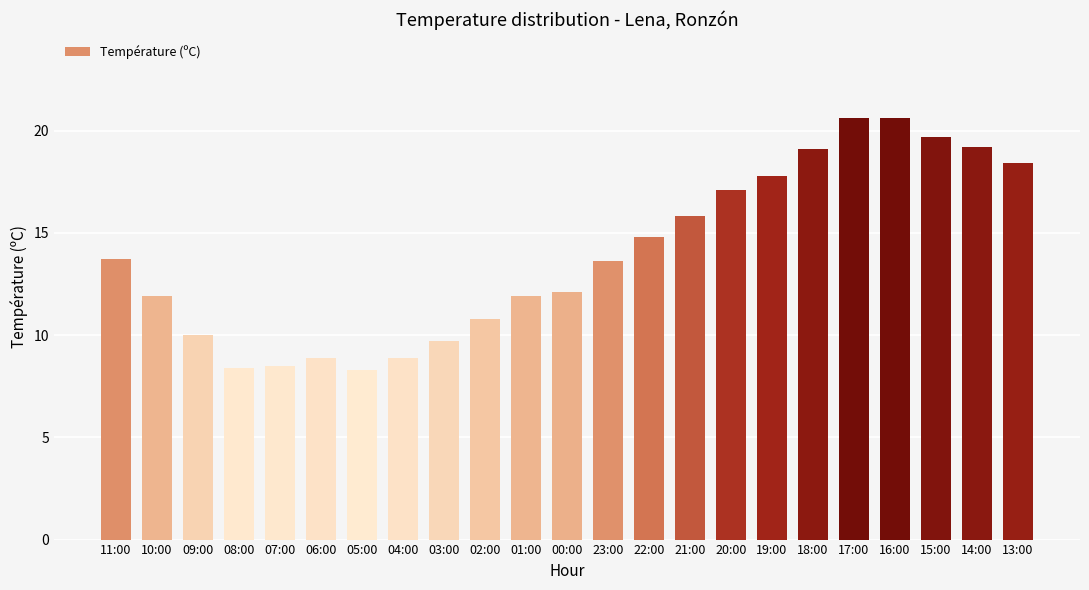

Where does the data first go above 13?

11:00